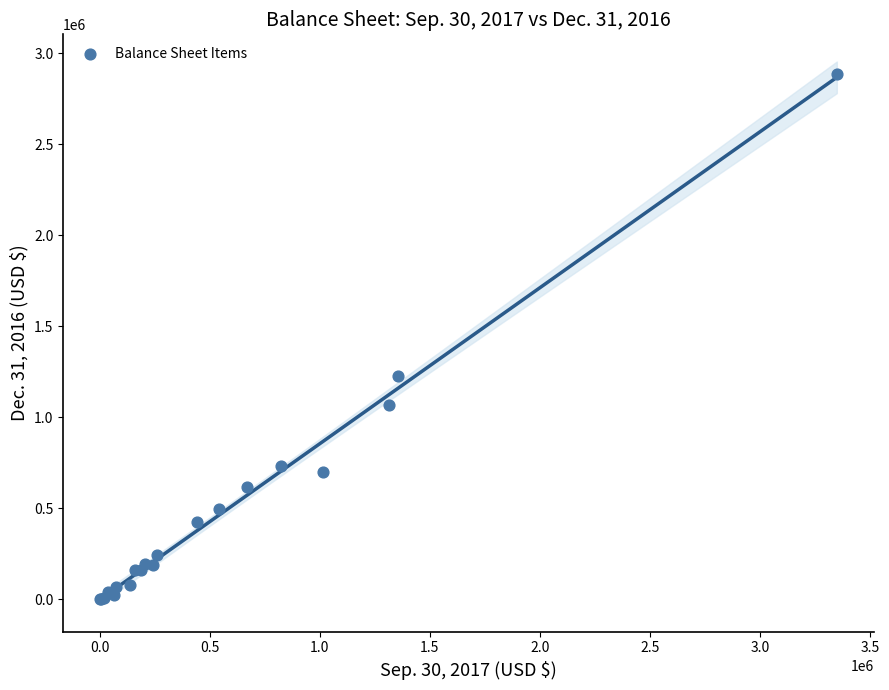

What Y value in the scatter plot is closest to 1444147?

1227037